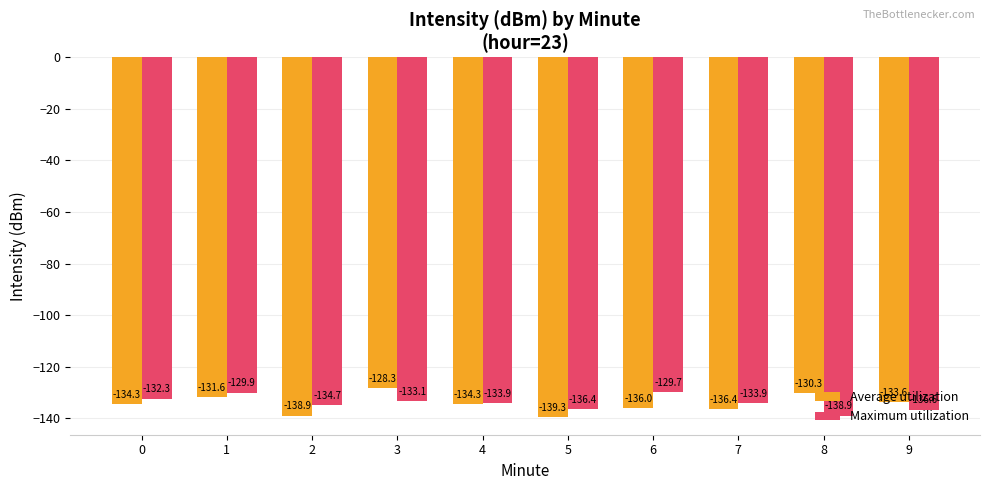

What is the sum of the Maximum utilization values at 5 and 9?

-273.0